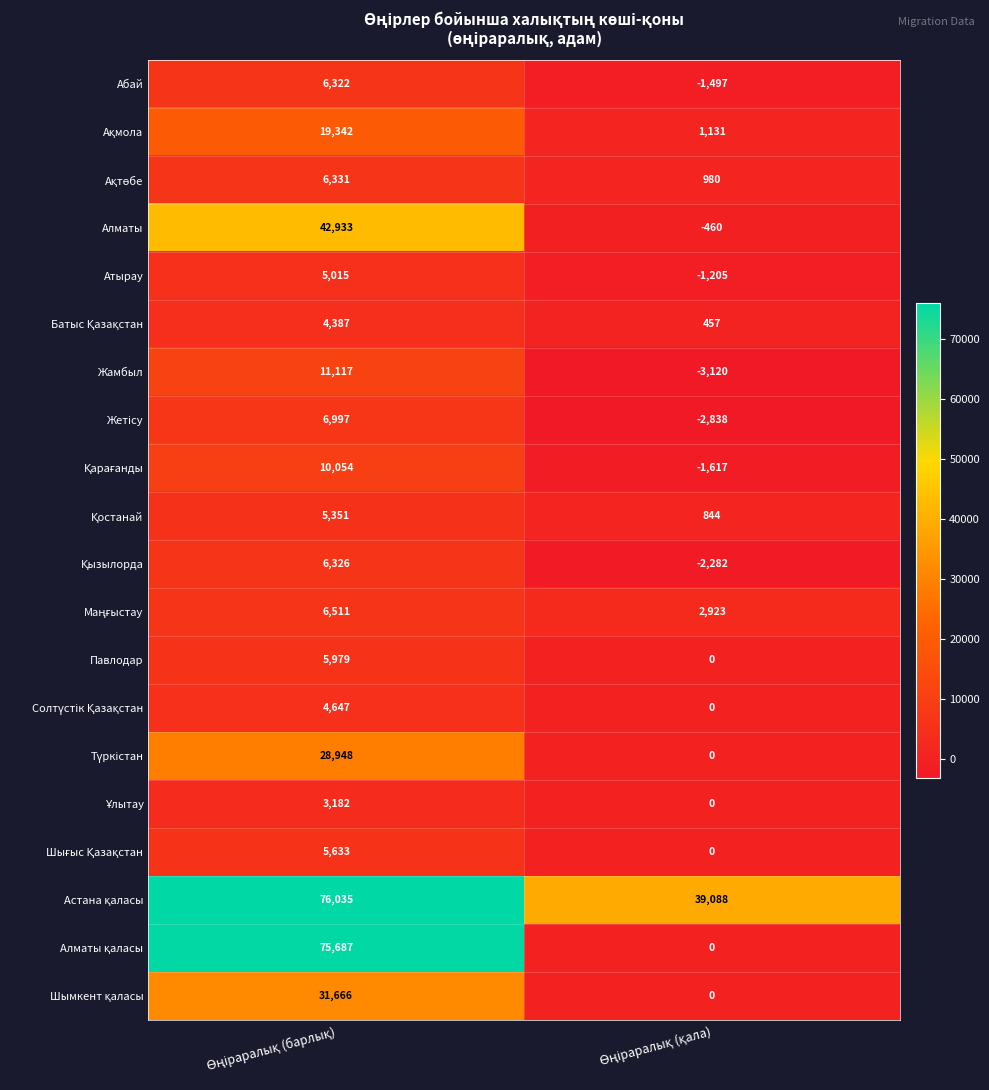

What is the difference between the maximum and minimum values in the Атырау series?

6220